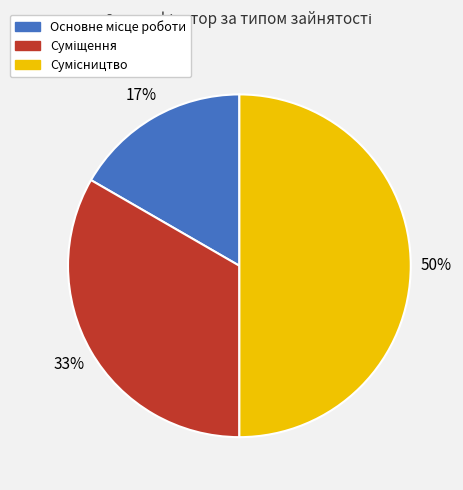

To the nearest percent, what is the difference between the largest and smallest slice percentages?

33%